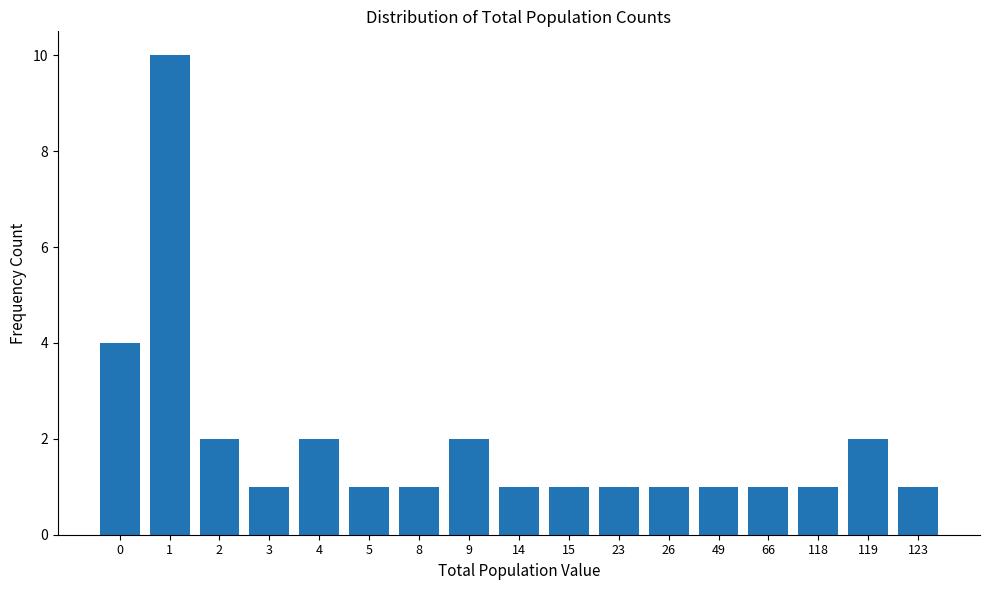

Reading left to right, list all the values displayed in this chart.

0=4	1=10	2=2	3=1	4=2	5=1	8=1	9=2	14=1	15=1	23=1	26=1	49=1	66=1	118=1	119=2	123=1